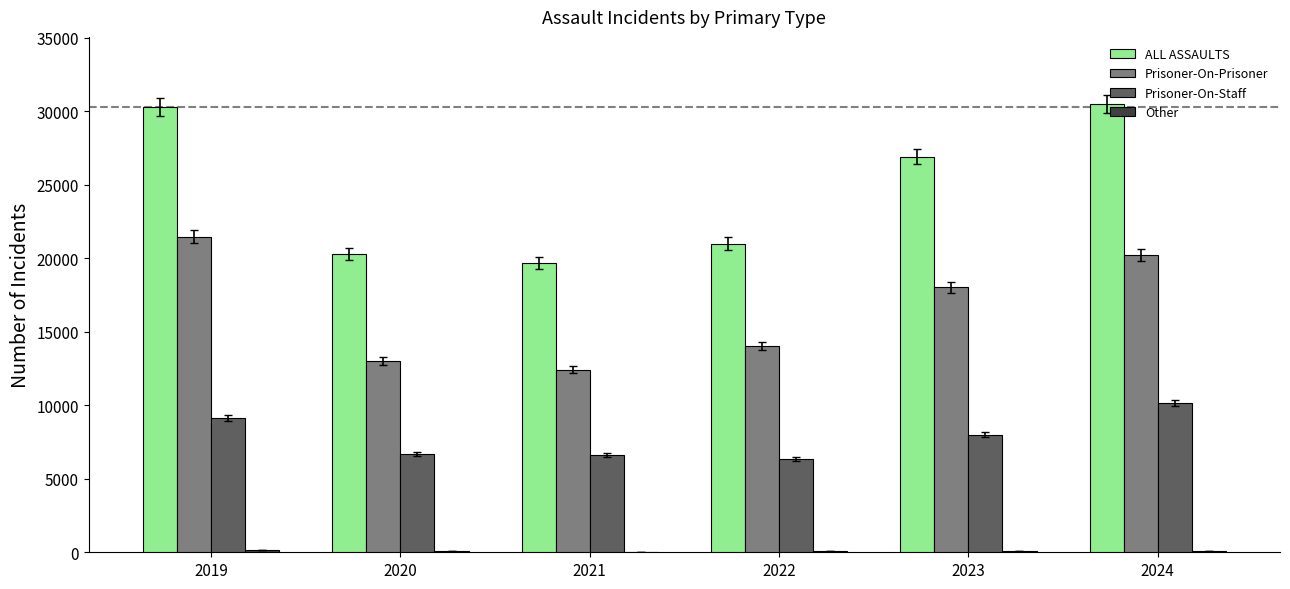

Is it true that ALL ASSAULTS equals 30302 at 2019?

True